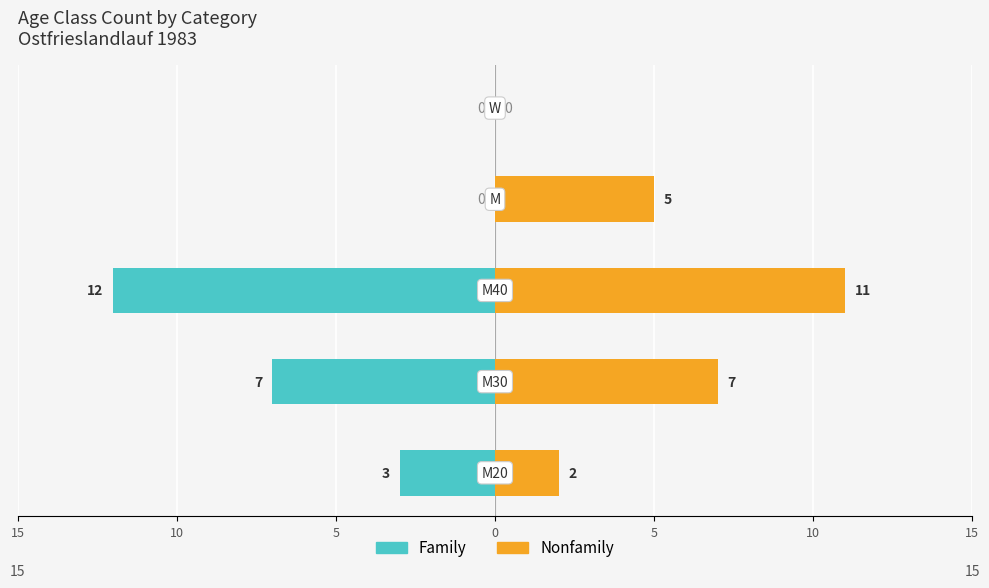

At how many categories does at least one series exceed 4?

3